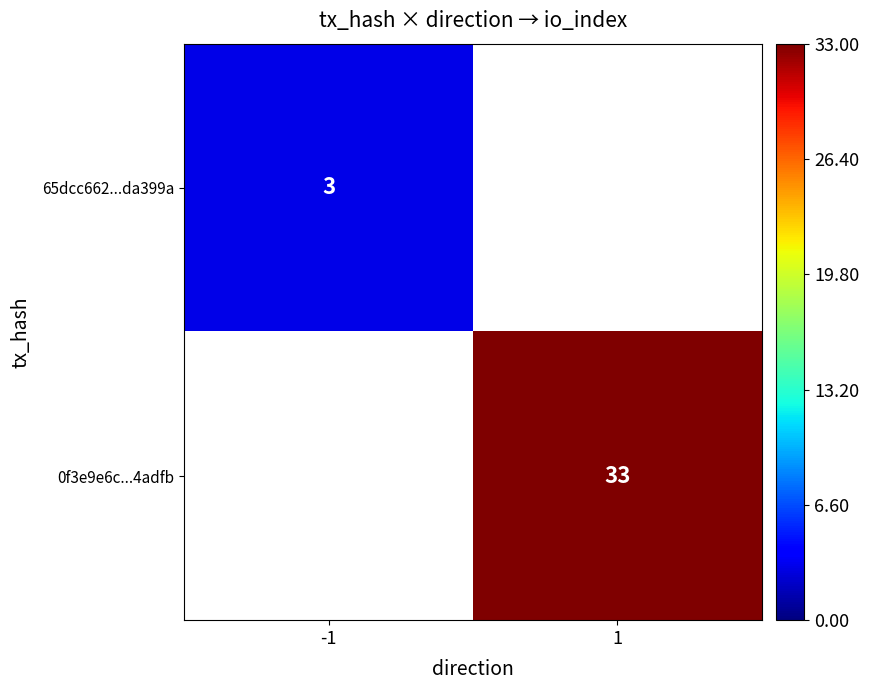

How many series are shown in this chart?

2